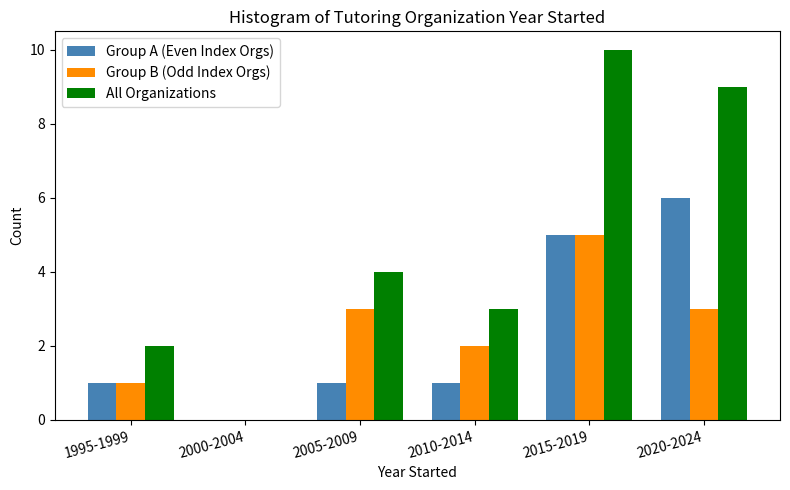

Reading left to right, extract all data points from this chart.

Group A (Even Index Orgs): 1995-1999=1	2000-2004=0	2005-2009=1	2010-2014=1	2015-2019=5	2020-2024=6
Group B (Odd Index Orgs): 1995-1999=1	2000-2004=0	2005-2009=3	2010-2014=2	2015-2019=5	2020-2024=3
All Organizations: 1995-1999=2	2000-2004=0	2005-2009=4	2010-2014=3	2015-2019=10	2020-2024=9